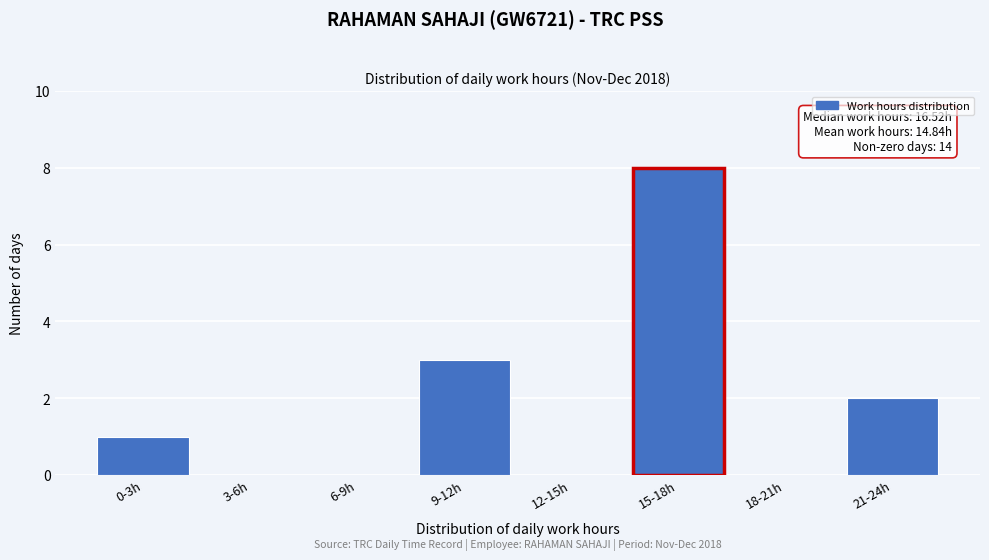

Reading left to right, extract all data points from this chart.

0-3h=1	3-6h=0	6-9h=0	9-12h=3	12-15h=0	15-18h=8	18-21h=0	21-24h=2